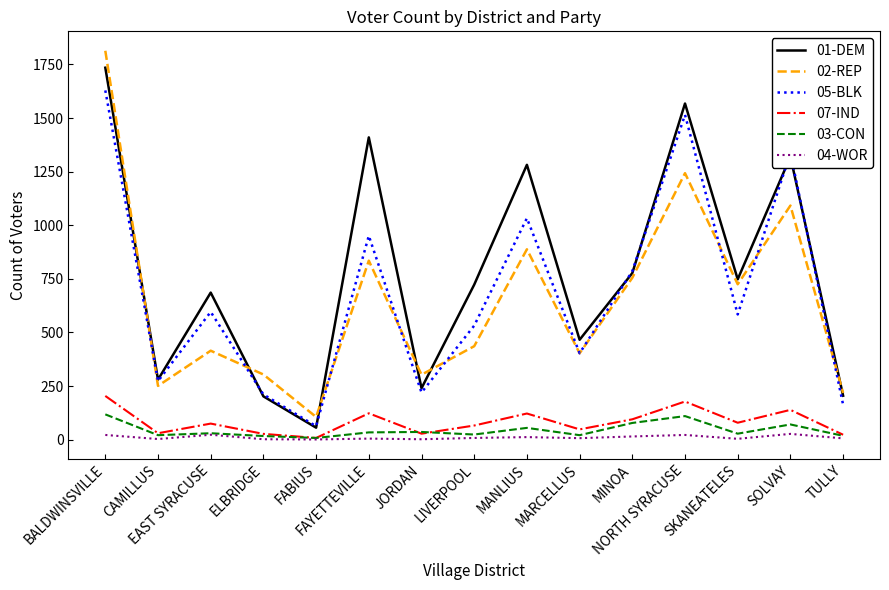

What is the difference between the maximum and minimum values in the 01-DEM series?

1679